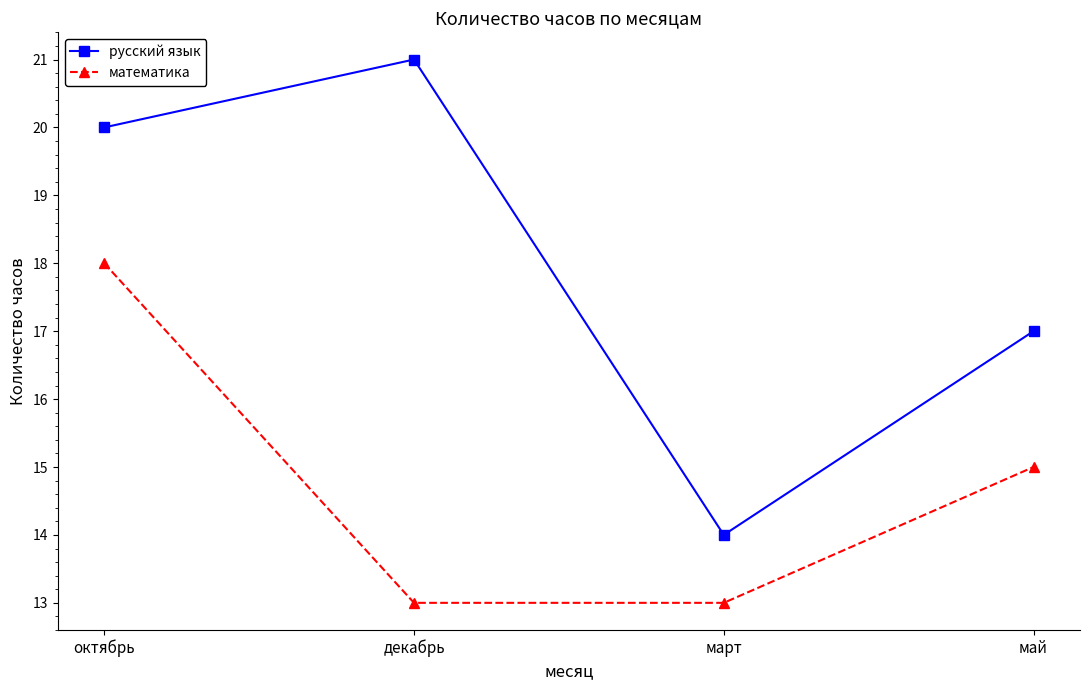

What are all the series names shown in the legend?

русский язык, математика